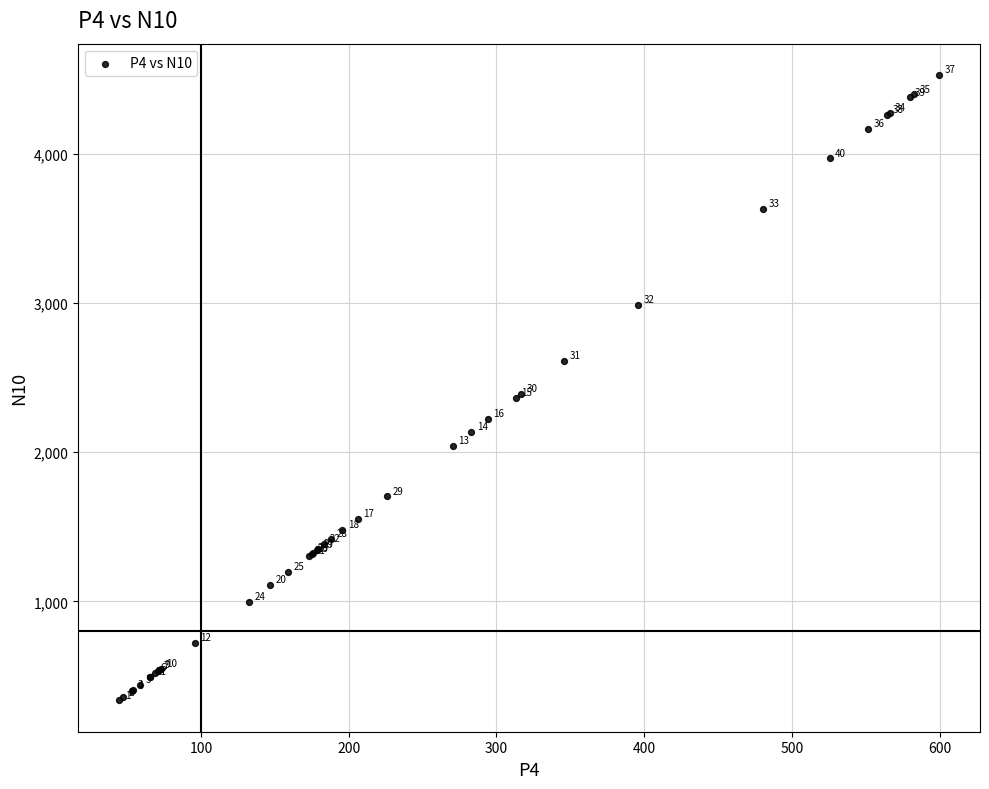

What Y value in the scatter plot is closest to 2432?

2392.1